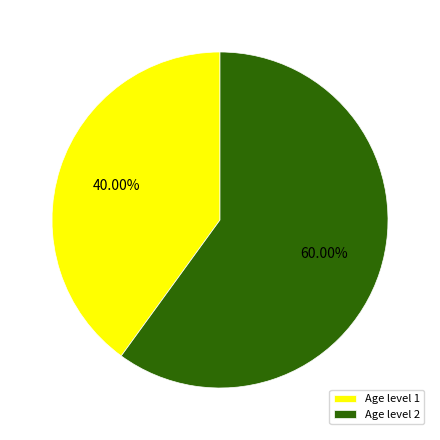

Combined, do Age level 2 and Age level 1 account for over 50%?

Yes